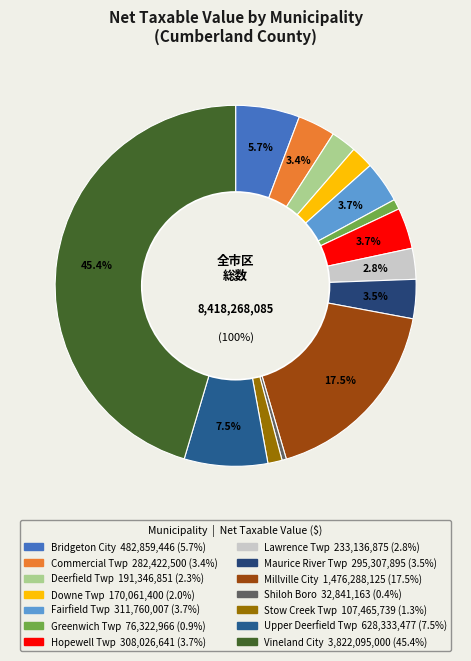

What is the total percentage of Stow Creek Twp and Hopewell Twp?

4.9%